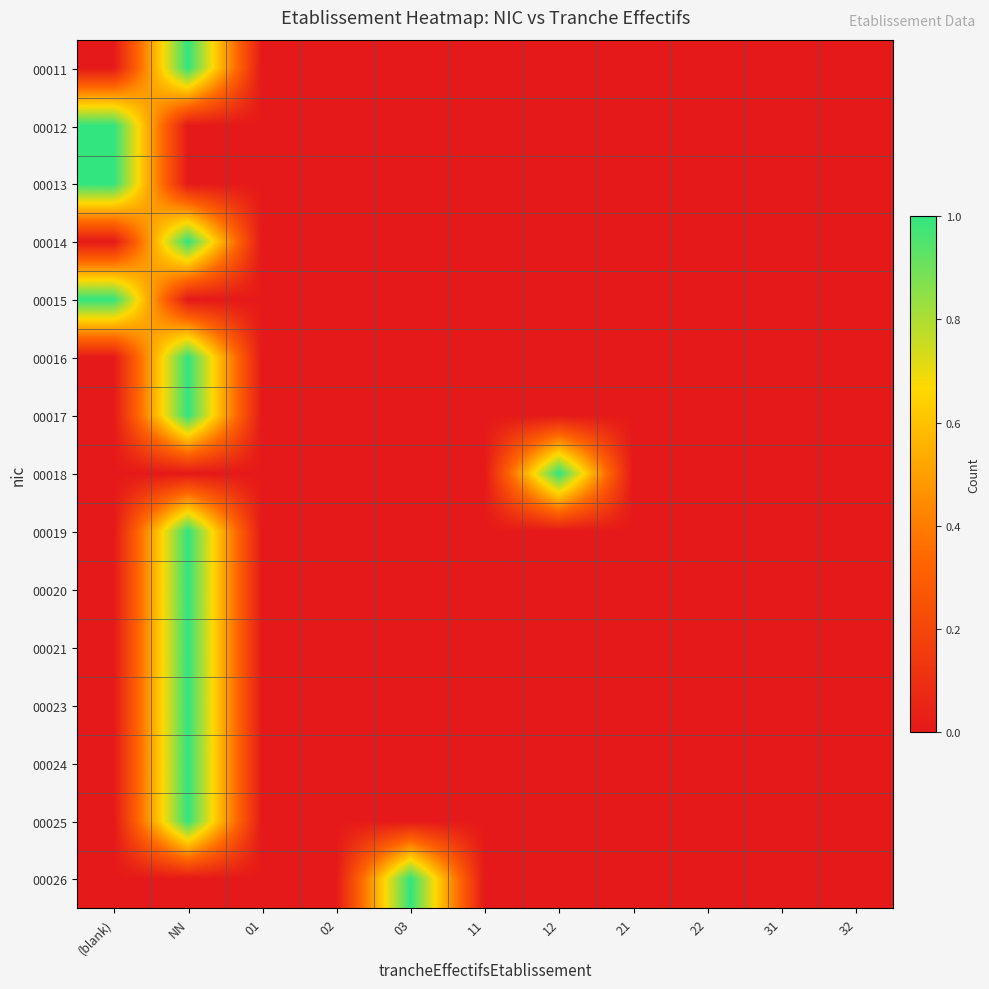

Which has a higher value, 31 or 12?

31